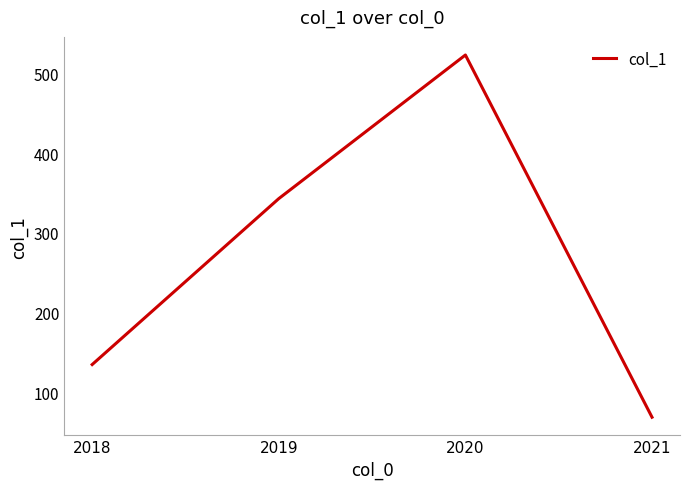

Rank the categories by value from highest to lowest.

2020, 2019, 2018, 2021